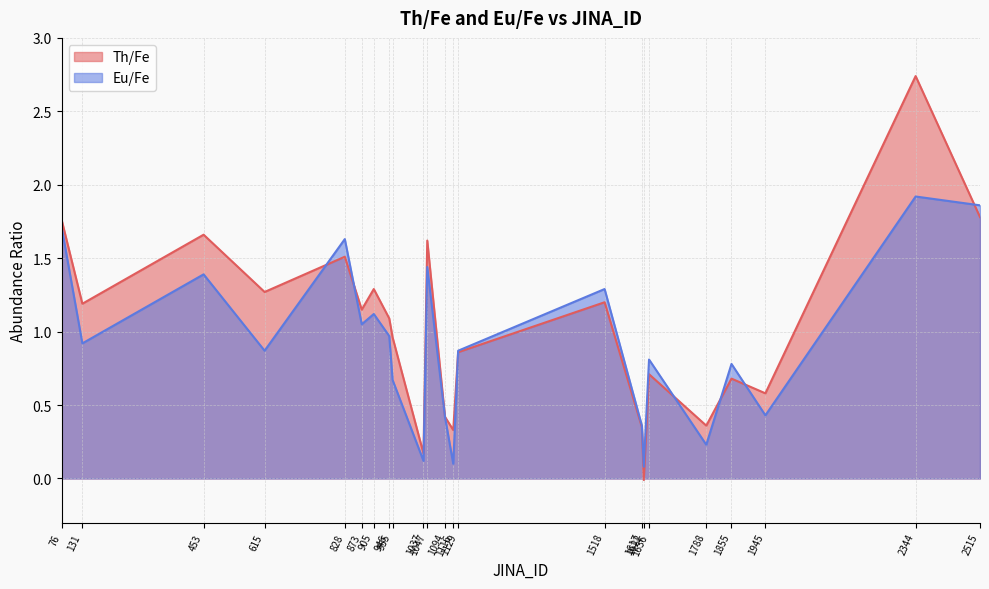

Reading right to left, list all the values displayed in this chart.

Th/Fe: 1.8	2.7	0.6	0.7	0.4	0.7	-0.0	0.3	1.2	0.9	0.3	0.4	1.6	0.2	1.0	1.1	1.3	1.1	1.5	1.3	1.7	1.2	1.8
Eu/Fe: 1.9	1.9	0.4	0.8	0.2	0.8	0.1	0.4	1.3	0.9	0.1	0.4	1.4	0.1	0.7	1.0	1.1	1.1	1.6	0.9	1.4	0.9	1.7